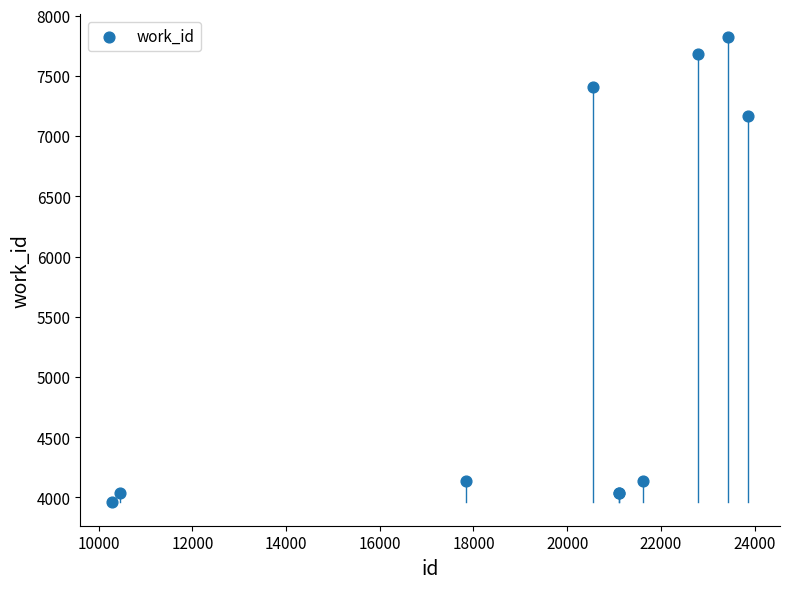

What Y value in the scatter plot is closest to 5888?

7163